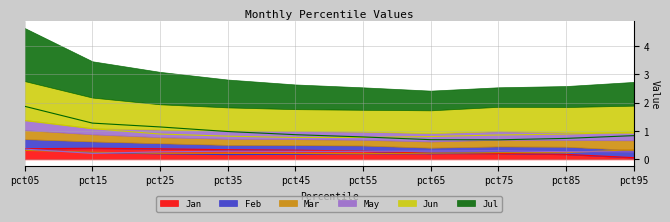

The Jan series shows 0.6 at pct05. True or false?

False